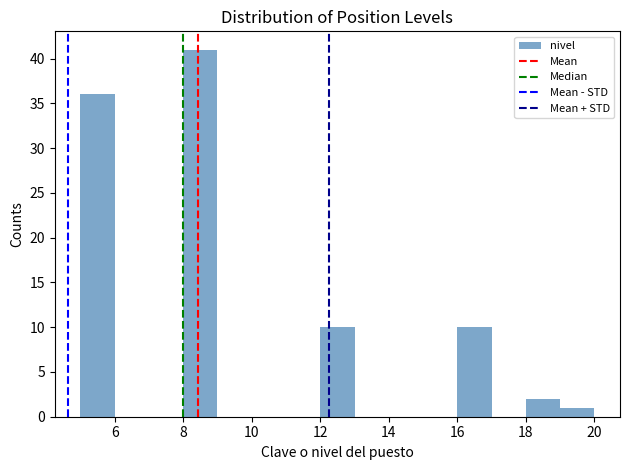

Reading left to right, transcribe this chart: for each bar, give the range it covers on the x-axis and its height. The values are not printed on the chart, so give them approximately, as read against the axis.

5 to 6: 36
6 to 7: 0
7 to 8: 0
8 to 9: 41
9 to 10: 0
10 to 11: 0
11 to 12: 0
12 to 13: 10
13 to 14: 0
14 to 15: 0
15 to 16: 0
16 to 17: 10
17 to 18: 0
18 to 19: 2
19 to 20: 1